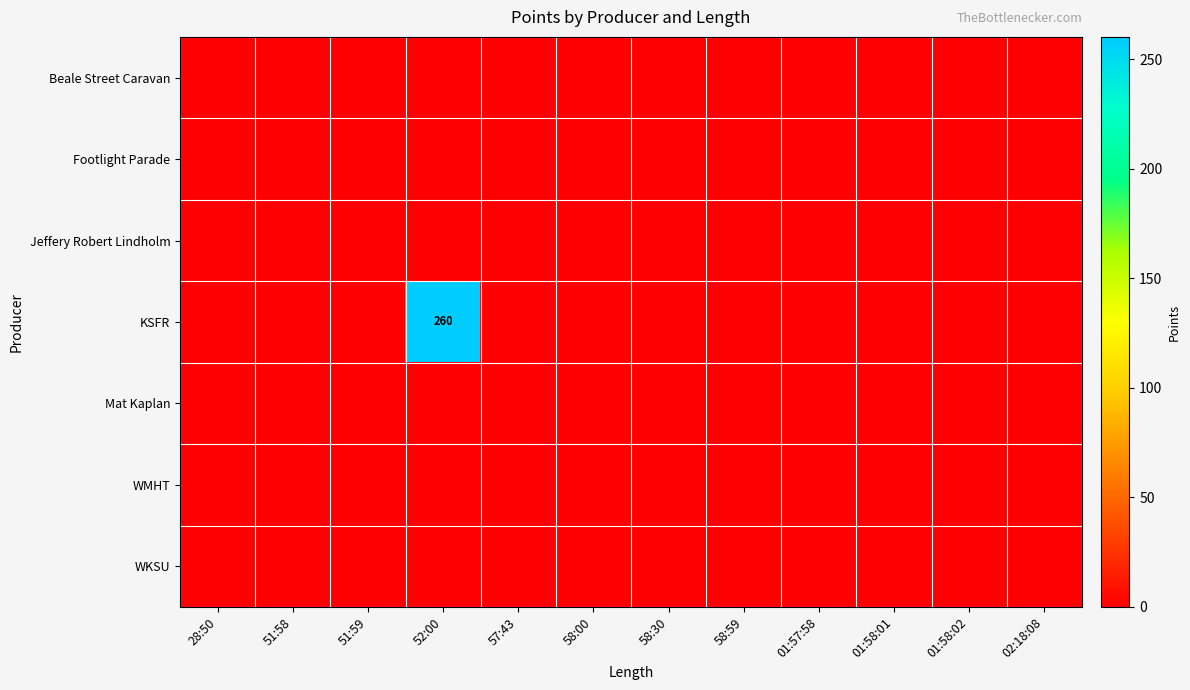

Between 58:00 and 01:58:01, which is larger?

58:00